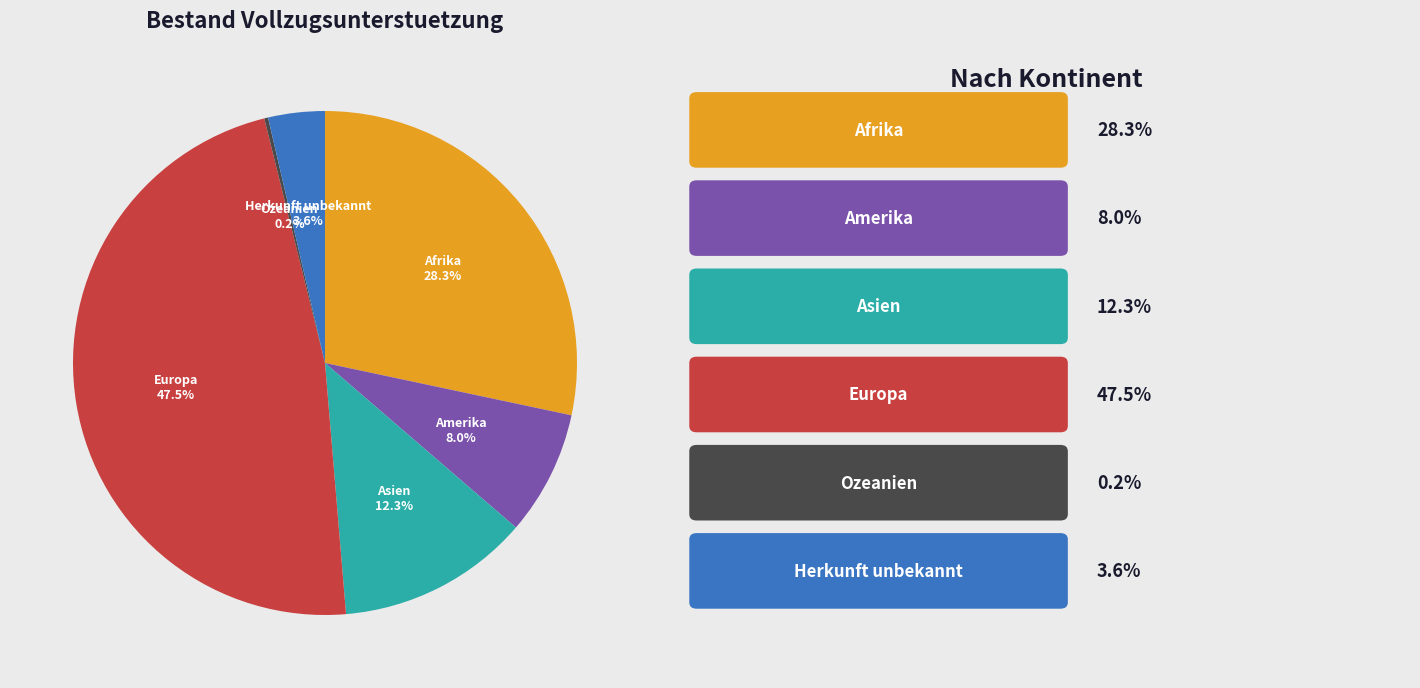

Which category has the biggest portion of the pie?

Europa